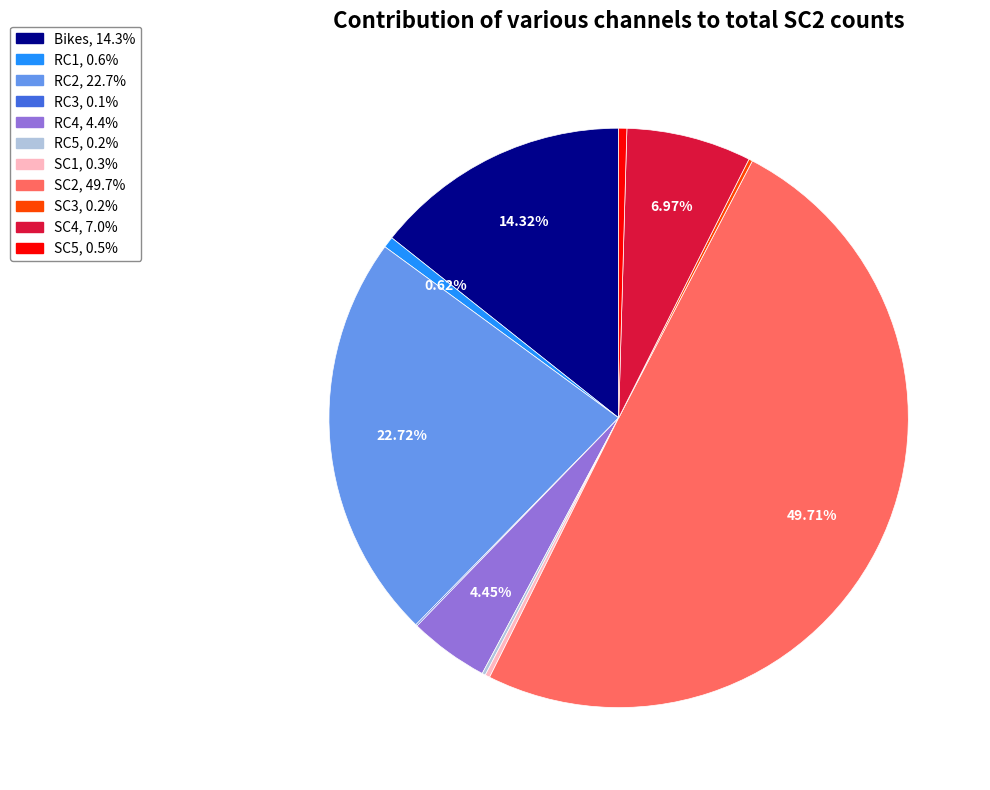

Does SC5 represent more than half of the total?

No